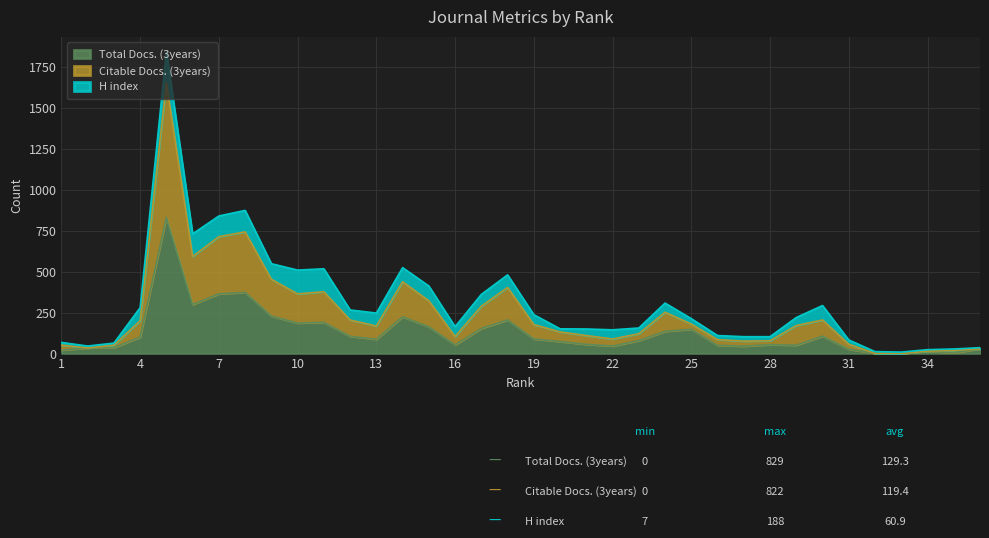

True or false: Total Docs. (3years) and Citable Docs. (3years) intersect in this chart.

False